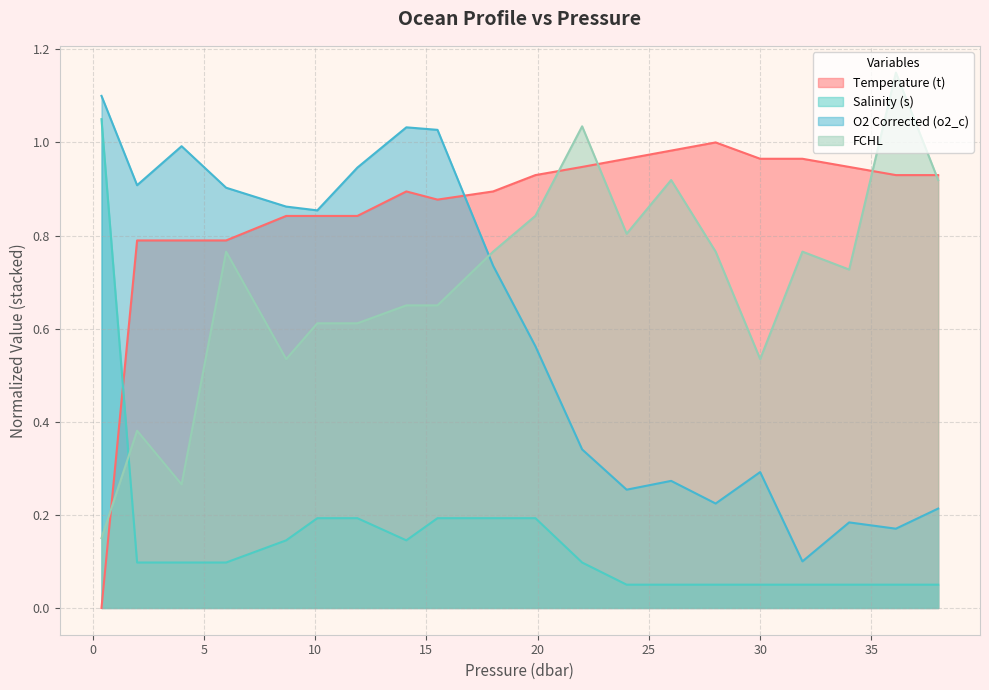

Reading right to left, transcribe all the data shown in this chart.

Temperature (t): 38.0=0.9	36.1=0.9	34.0=0.9	31.9=1.0	30.0=1.0	28.0=1.0	26.0=1.0	24.0=1.0	22.0=0.9	19.9=0.9	18.0=0.9	15.5=0.9	14.1=0.9	11.9=0.8	10.1=0.8	8.7=0.8	6.0=0.8	4.0=0.8	2.0=0.8	0.4=0.0
Salinity (s): 38.0=0.1	36.1=0.1	34.0=0.1	31.9=0.1	30.0=0.1	28.0=0.1	26.0=0.1	24.0=0.1	22.0=0.1	19.9=0.2	18.0=0.2	15.5=0.2	14.1=0.1	11.9=0.2	10.1=0.2	8.7=0.1	6.0=0.1	4.0=0.1	2.0=0.1	0.4=1.1
O2 Corrected (o2_c): 38.0=0.2	36.1=0.2	34.0=0.2	31.9=0.1	30.0=0.3	28.0=0.2	26.0=0.3	24.0=0.3	22.0=0.3	19.9=0.6	18.0=0.7	15.5=1.0	14.1=1.0	11.9=0.9	10.1=0.9	8.7=0.9	6.0=0.9	4.0=1.0	2.0=0.9	0.4=1.1
FCHL: 38.0=0.9	36.1=1.1	34.0=0.7	31.9=0.8	30.0=0.5	28.0=0.8	26.0=0.9	24.0=0.8	22.0=1.0	19.9=0.8	18.0=0.8	15.5=0.7	14.1=0.7	11.9=0.6	10.1=0.6	8.7=0.5	6.0=0.8	4.0=0.3	2.0=0.4	0.4=0.2